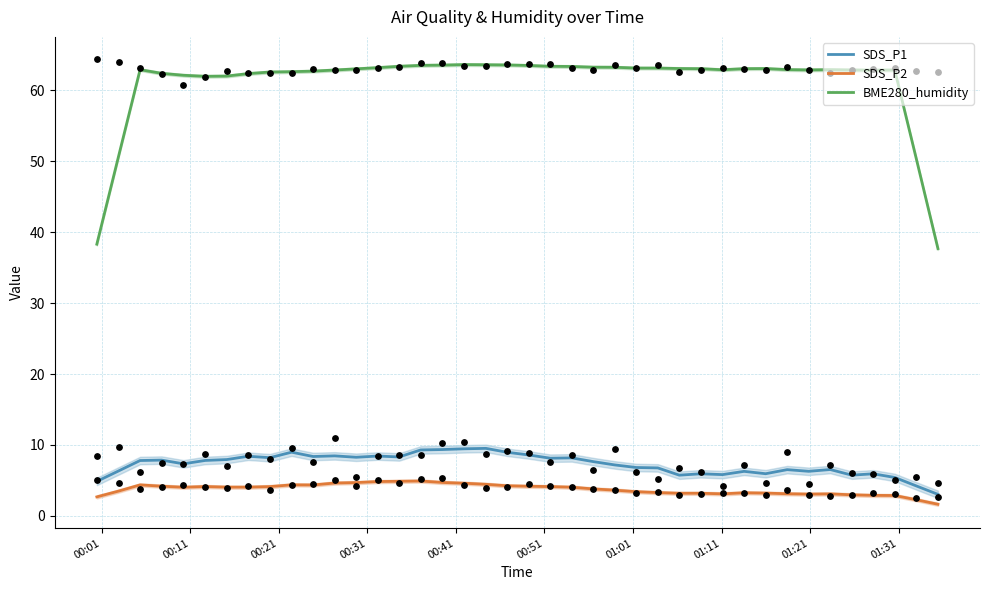

Which series has the largest total across all categories?

BME280_humidity